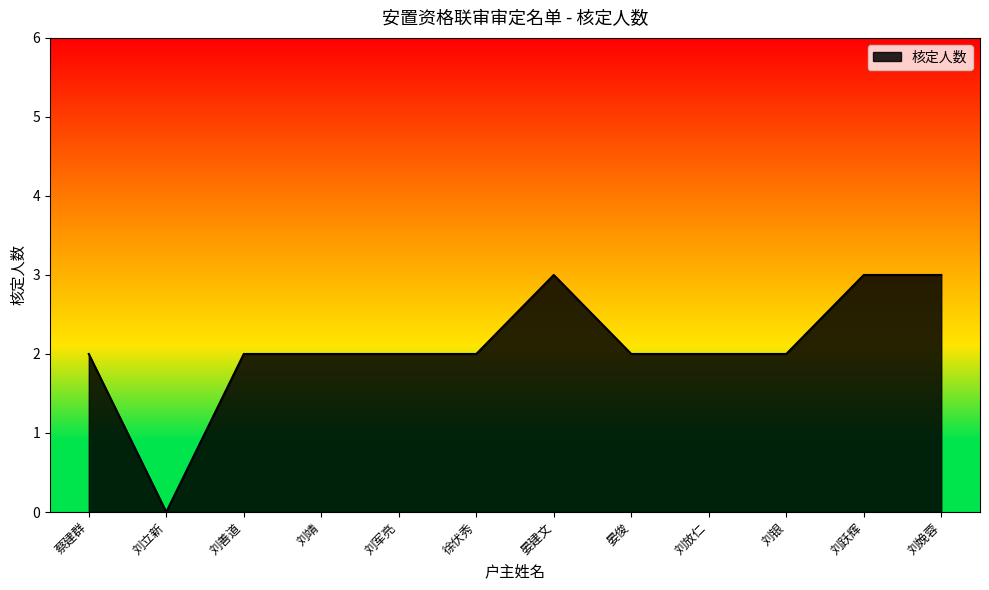

True or false: there are more than 0 points higher than both neighbors.

True